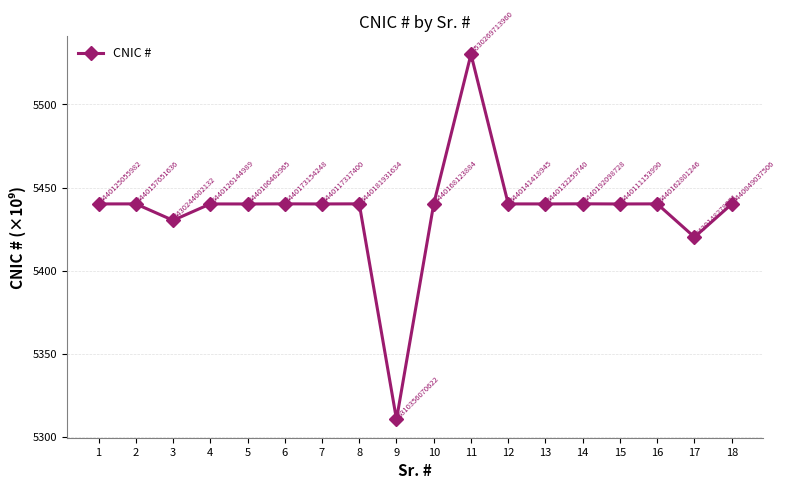

What is the sum of all values?

97853.0